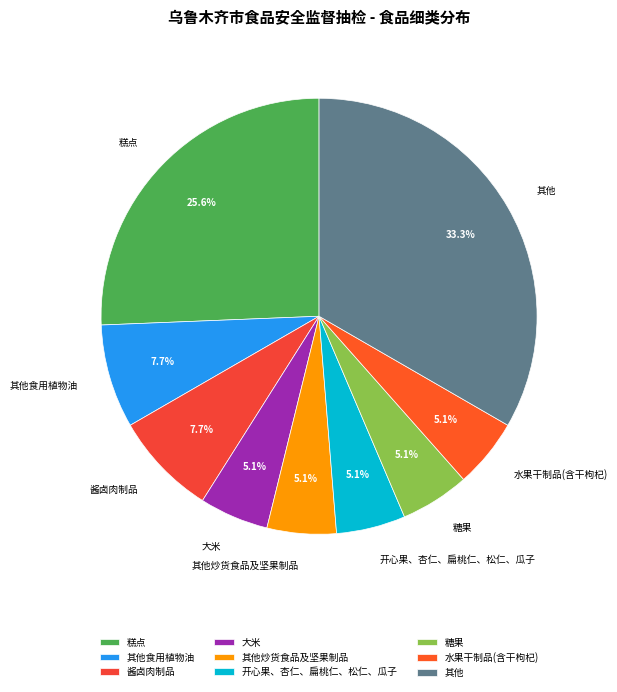

Between 酱卤肉制品 and 大米, which is larger?

酱卤肉制品